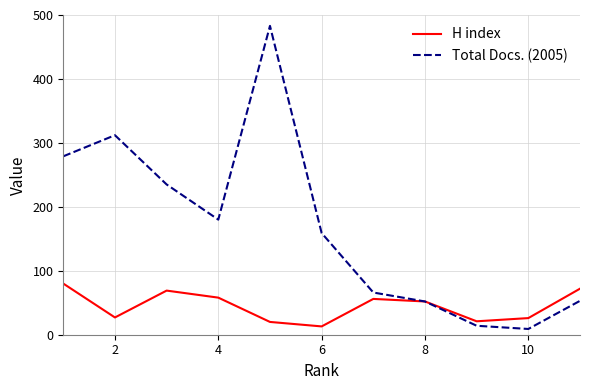

What is the highest value of the Total Docs. (2005) series?

483